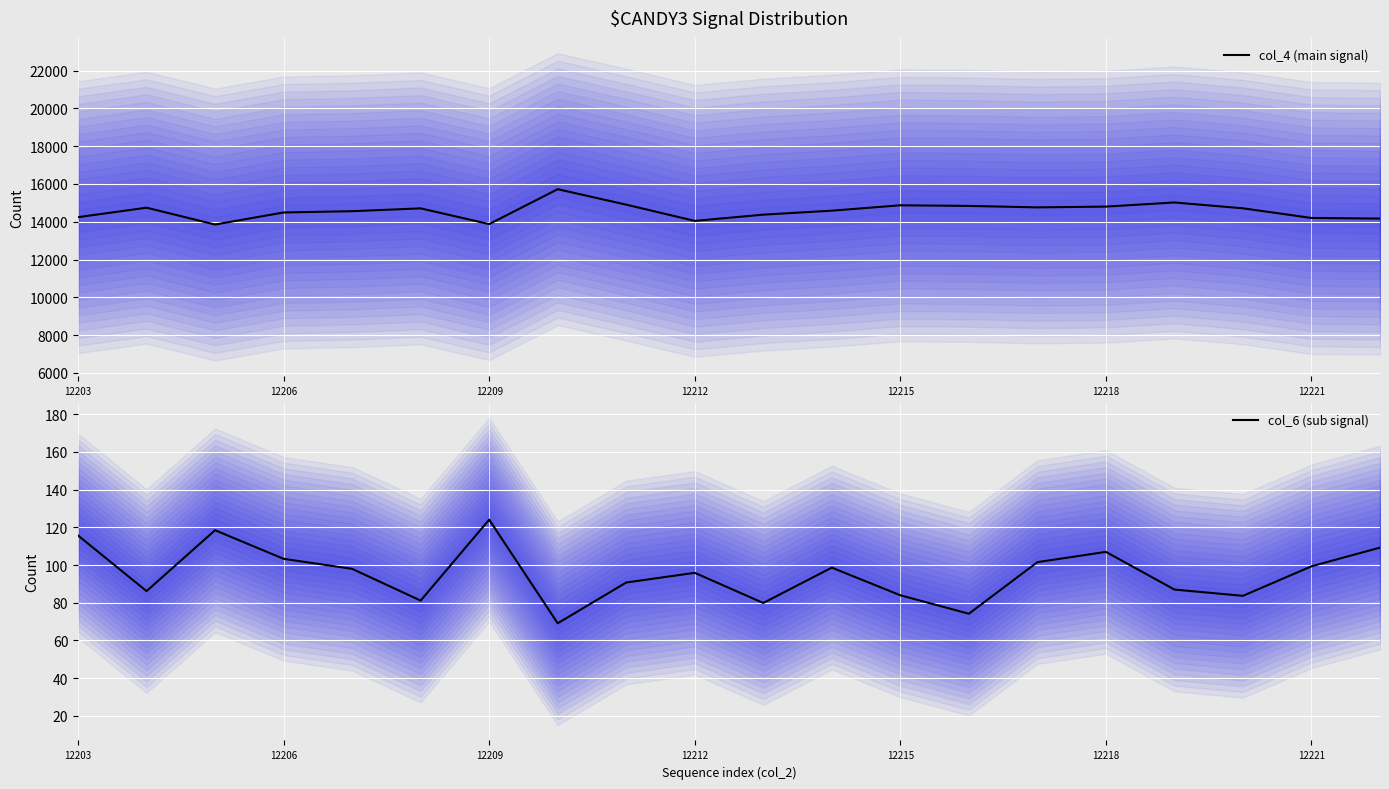

At which category is the sum across all series the highest?

7